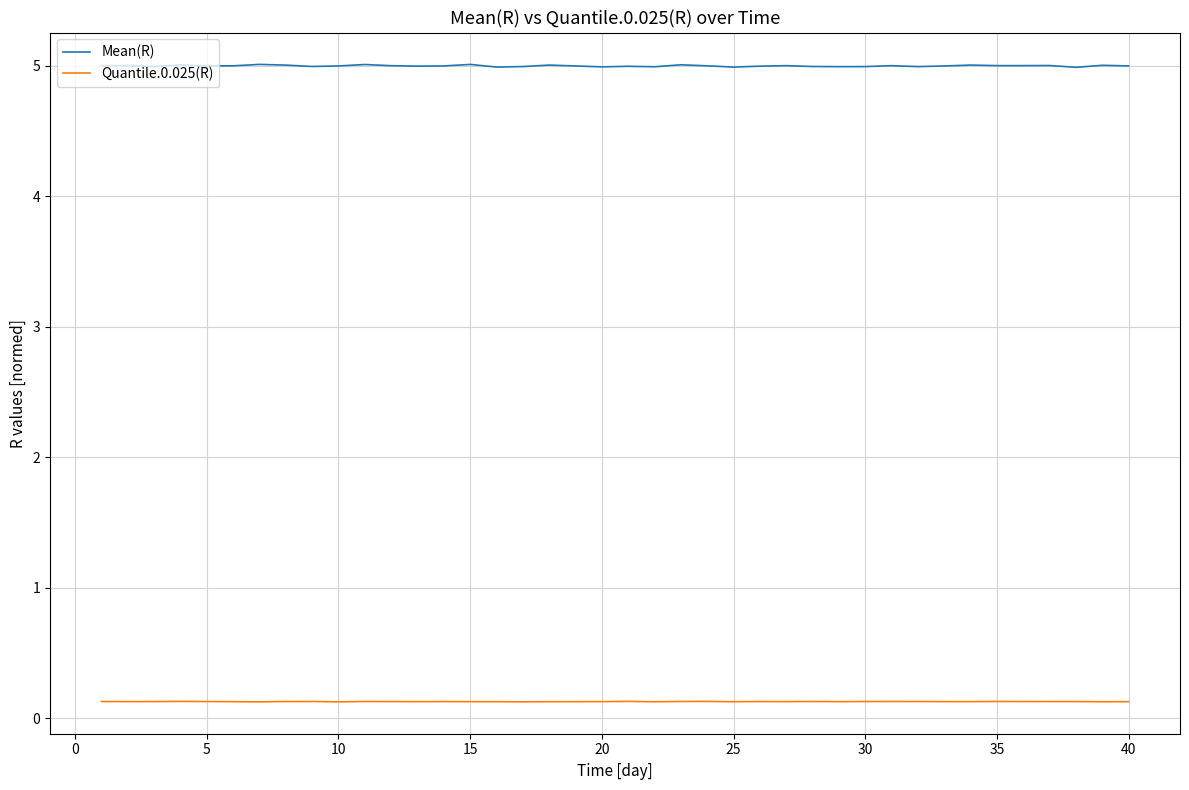

Which series has the widest spread of values?

Mean(R)